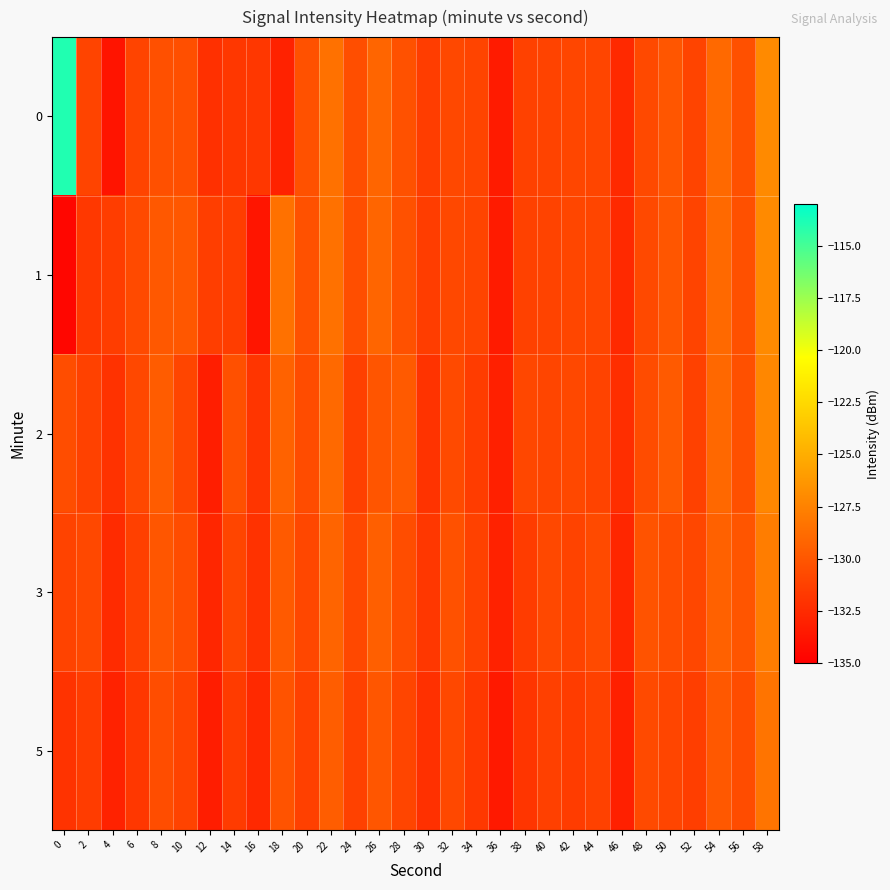

Reading left to right, extract all data points from this chart.

0: 0=-114.0	2=-131.1	4=-133.8	6=-131.0	8=-130.3	10=-130.4	12=-132.2	14=-131.8	16=-131.8	18=-133.0	20=-130.3	22=-128.4	24=-130.5	26=-129.1	28=-130.3	30=-131.5	32=-130.8	34=-131.0	36=-133.4	38=-131.2	40=-131.1	42=-130.9	44=-131.0	46=-132.6	48=-130.8	50=-130.0	52=-131.0	54=-128.9	56=-130.4	58=-127.0
1: 0=-134.6	2=-131.7	4=-131.5	6=-130.7	8=-129.9	10=-130.0	12=-131.4	14=-131.5	16=-133.7	18=-128.5	20=-130.3	22=-128.4	24=-130.5	26=-129.1	28=-130.3	30=-131.5	32=-130.8	34=-131.0	36=-133.4	38=-131.2	40=-131.1	42=-130.9	44=-131.0	46=-132.6	48=-130.8	50=-130.0	52=-131.0	54=-128.9	56=-130.4	58=-127.0
2: 0=-130.5	2=-131.2	4=-132.1	6=-130.8	8=-129.7	10=-131.0	12=-133.2	14=-130.4	16=-131.9	18=-129.3	20=-130.6	22=-128.9	24=-131.3	26=-130.1	28=-129.8	30=-132.0	32=-130.7	34=-131.5	36=-133.1	38=-130.9	40=-131.0	42=-130.8	44=-131.1	46=-132.3	48=-130.6	50=-129.8	52=-131.2	54=-129.0	56=-130.4	58=-127.2
3: 0=-131.1	2=-130.8	4=-132.5	6=-131.3	8=-130.0	10=-130.6	12=-132.8	14=-131.0	16=-132.1	18=-129.8	20=-130.9	22=-129.2	24=-130.8	26=-129.5	28=-130.5	30=-131.8	32=-130.3	34=-131.2	36=-133.0	38=-131.5	40=-130.8	42=-131.1	44=-130.7	46=-132.8	48=-130.2	50=-130.5	52=-130.9	54=-129.4	56=-130.1	58=-127.8
5: 0=-132.0	2=-131.5	4=-133.0	6=-131.8	8=-130.5	10=-131.1	12=-133.3	14=-131.6	16=-132.6	18=-130.2	20=-131.3	22=-129.6	24=-131.2	26=-130.0	28=-131.0	30=-132.2	32=-130.8	34=-131.7	36=-133.5	38=-131.9	40=-131.3	42=-131.5	44=-131.2	46=-133.1	48=-130.7	50=-131.0	52=-131.4	54=-129.9	56=-130.6	58=-128.3